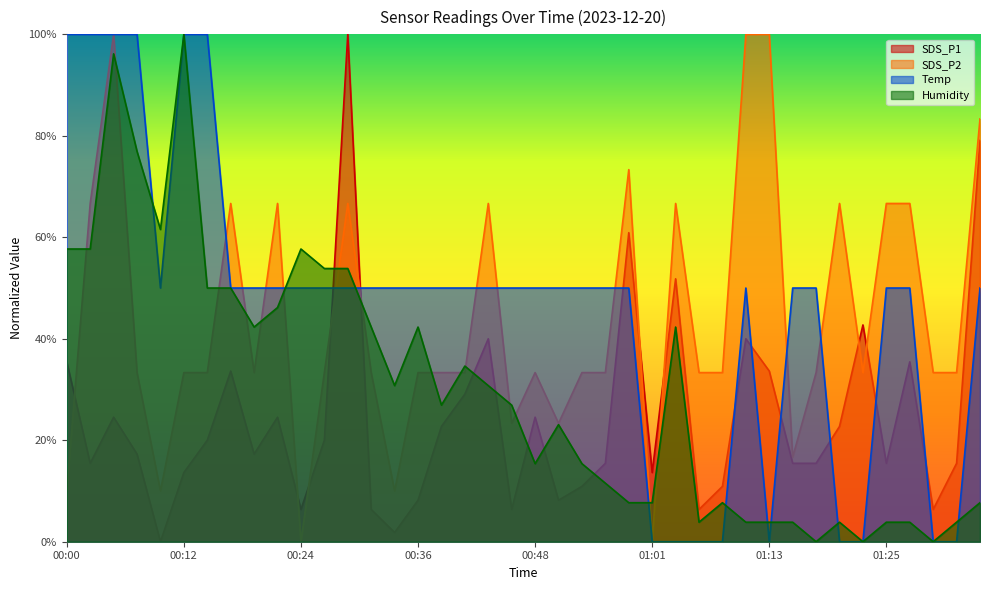

At which category is the sum across all series the highest?

00:05